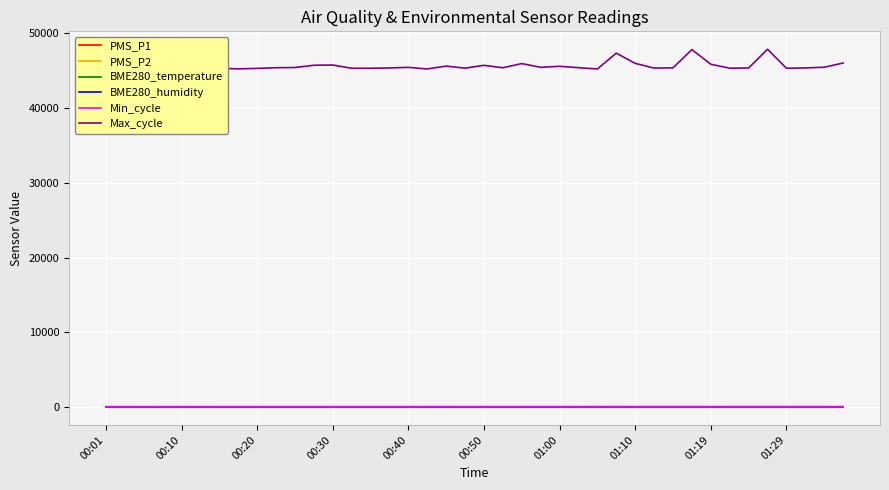

Which series has the widest spread of values?

Max_cycle